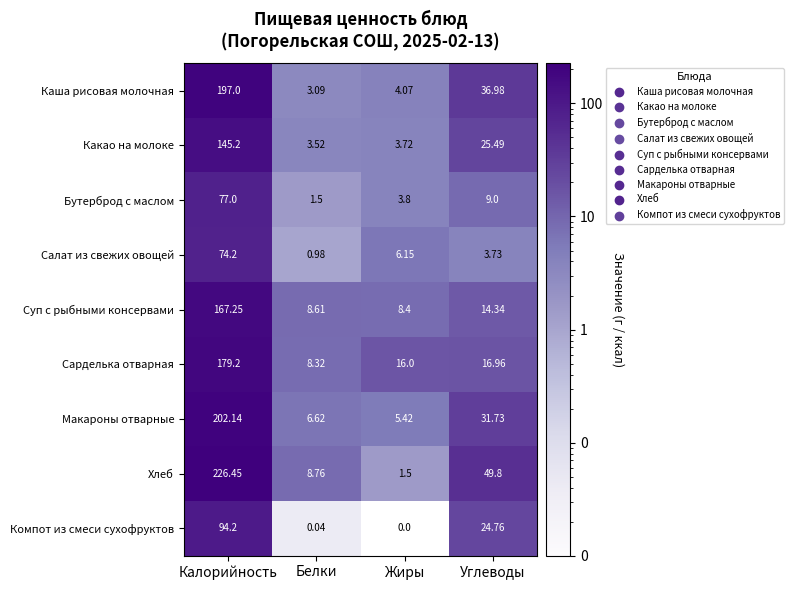

Which label corresponds to the largest value in the chart?

Калорийность